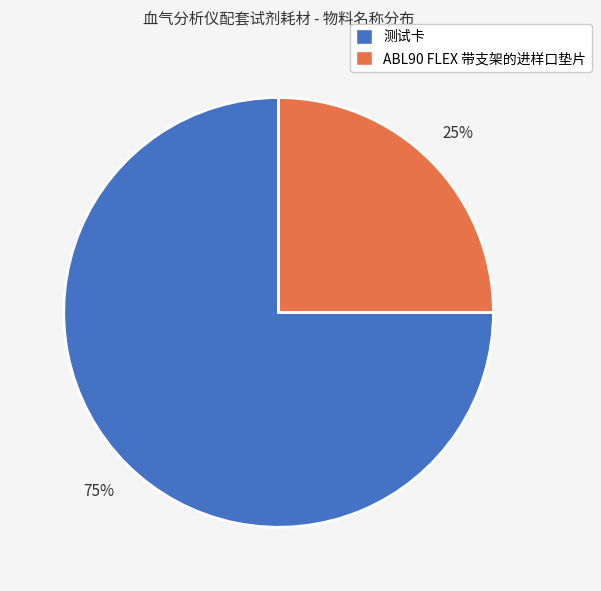

Which has a higher value, 测试卡 or ABL90 FLEX 带支架的进样口垫片?

测试卡